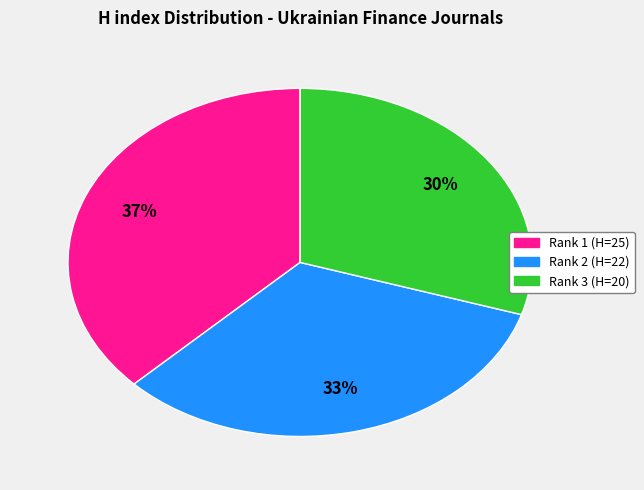

How many segments does this pie chart have?

3